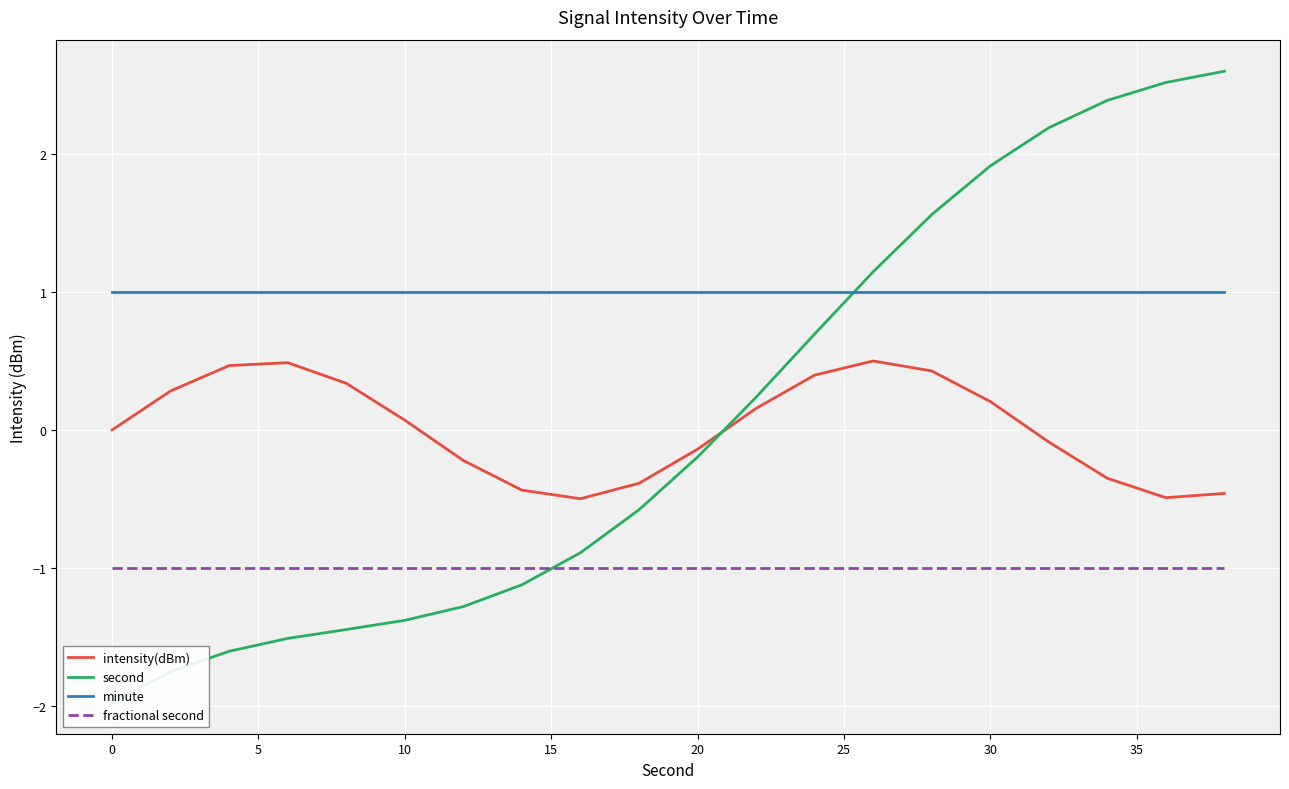

List the series in order of their peak value, highest first.

second, minute, intensity(dBm), fractional second